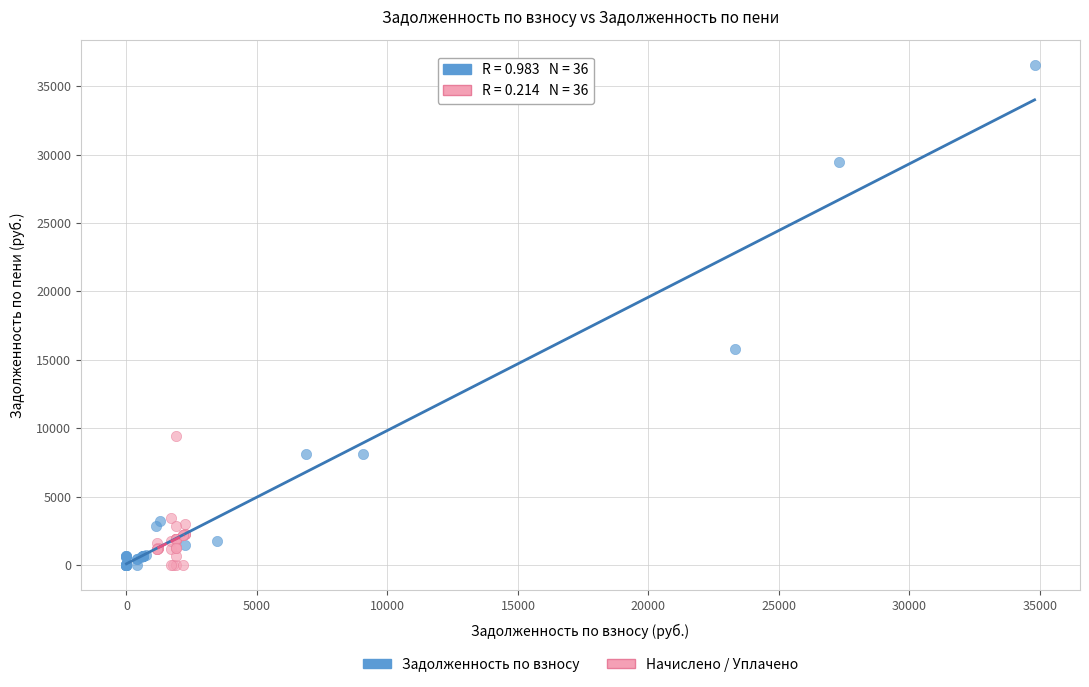

Which series has the widest spread of Y values?

Задолженность по взносу